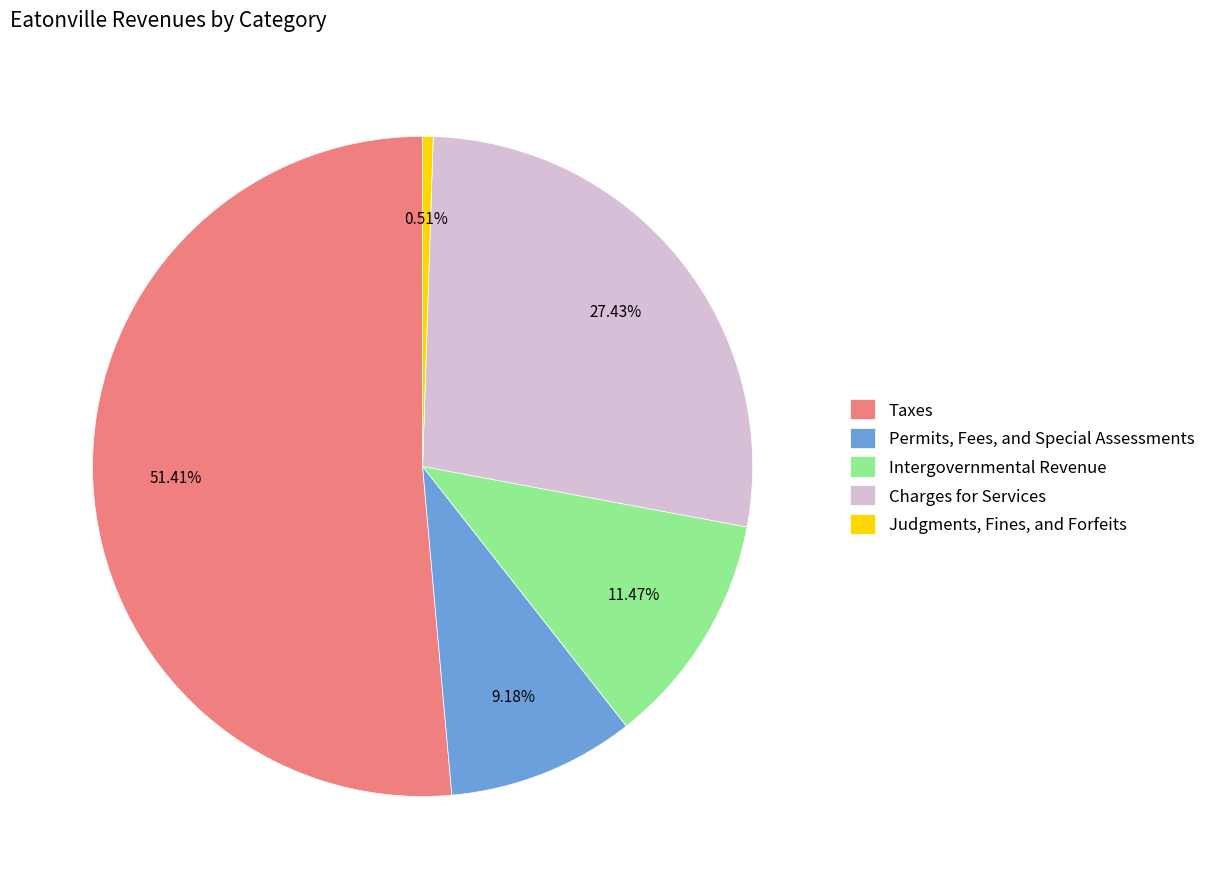

Which category has the smallest portion of the pie?

Judgments, Fines, and Forfeits